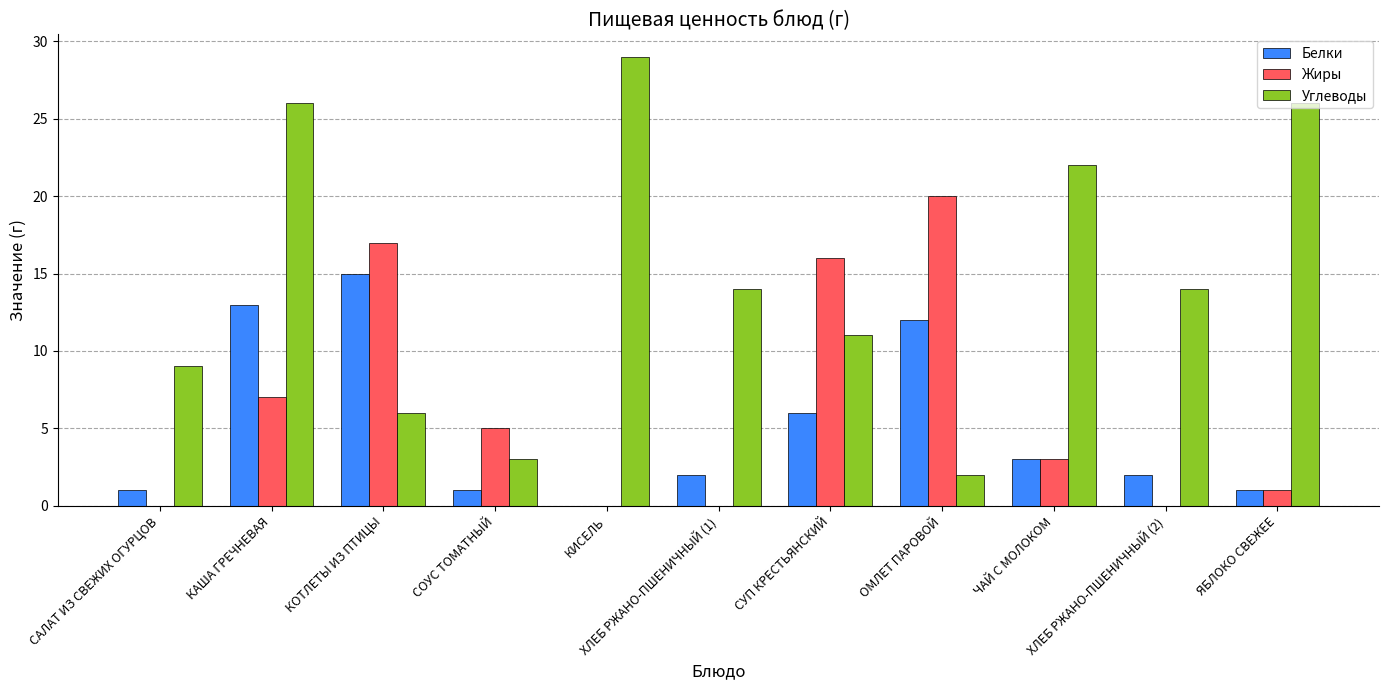

The value of Углеводы at КИСЕЛЬ is 45. True or false?

False